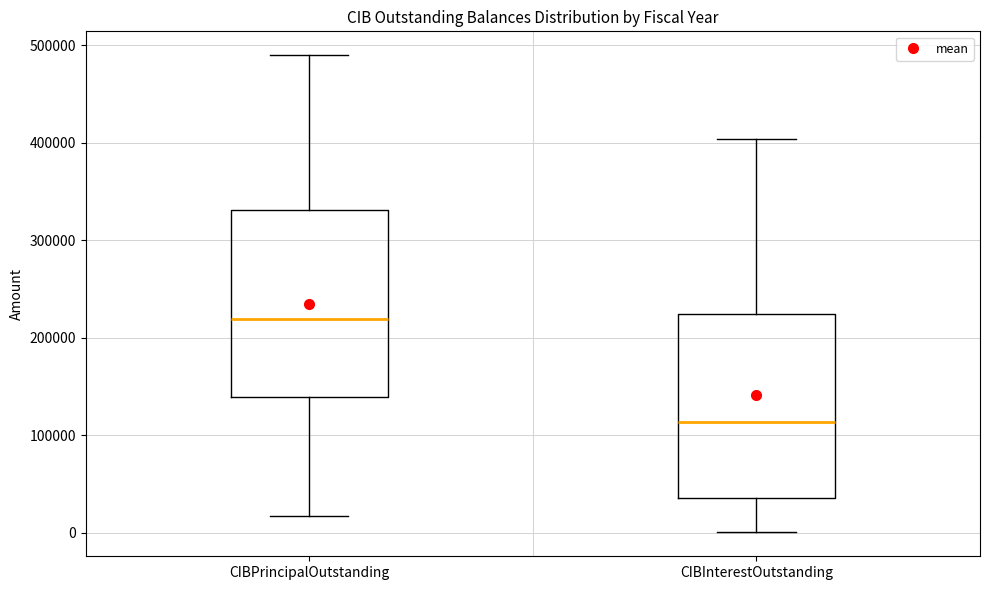

Reading left to right, transcribe this box plot: for each box, give where its median line is, the range the box spans, and where its two whiskers end, as read against the y-axis. The values are not printed on the chart, so give them approximately, as read against the axis.

CIBPrincipalOutstanding: median 220000, box 140000 to 330000, whiskers 20000 to 490000
CIBInterestOutstanding: median 110000, box 40000 to 220000, whiskers 0 to 400000